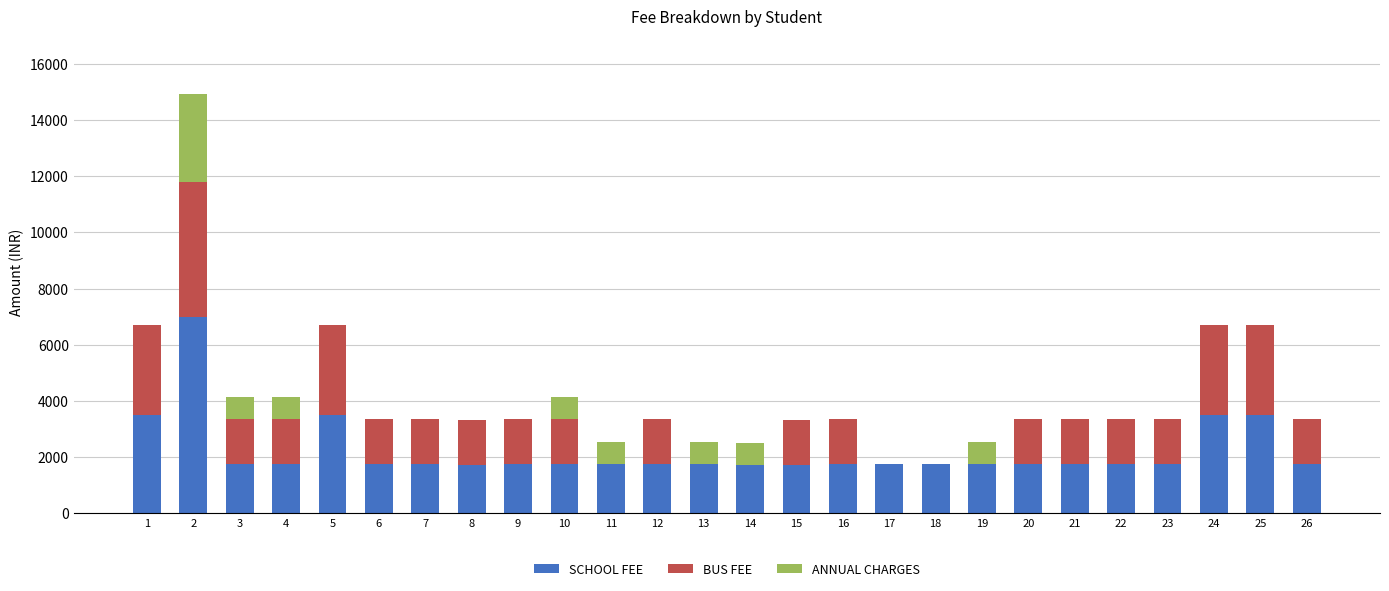

How many series are shown in this chart?

3